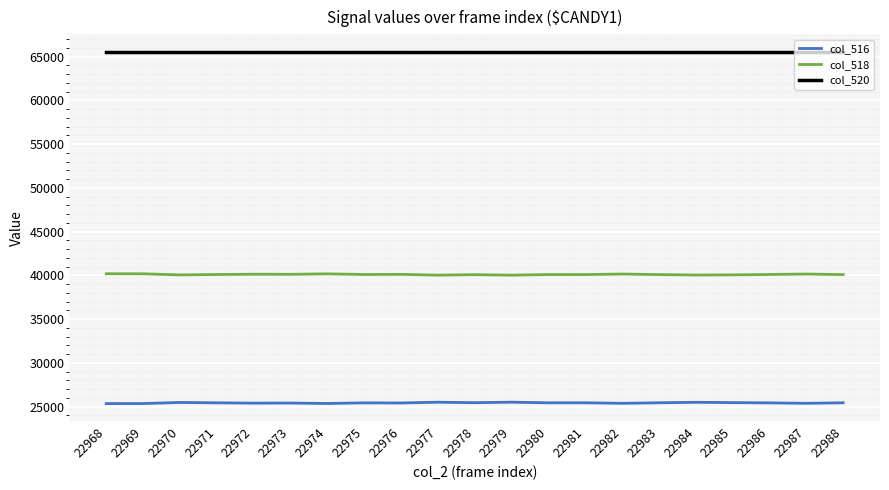

What is the spread (max minus min) of values at 22968?

40185